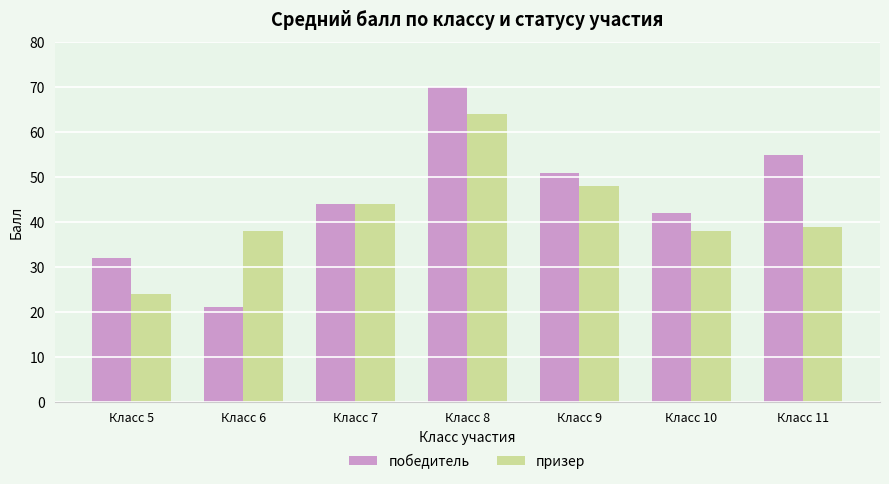

How many data points in призер are less than 39?

3